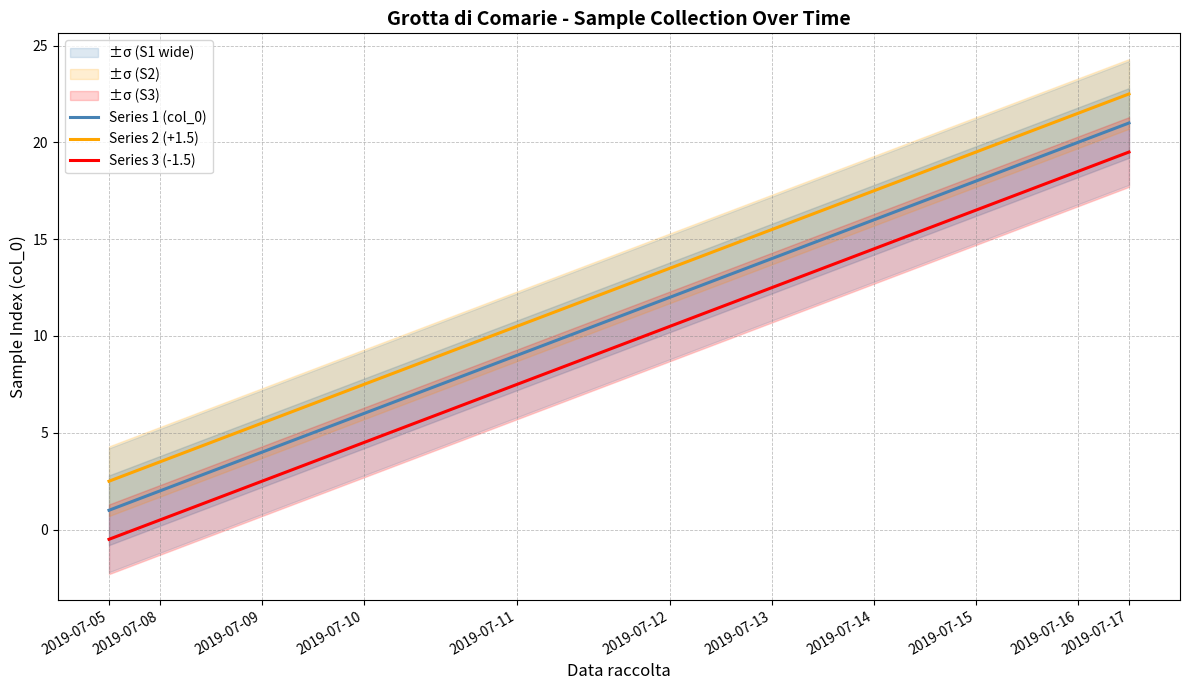

Rank the series at 11 from lowest to highest value.

Series 3 (-1.5), Series 1 (col_0), Series 2 (+1.5)